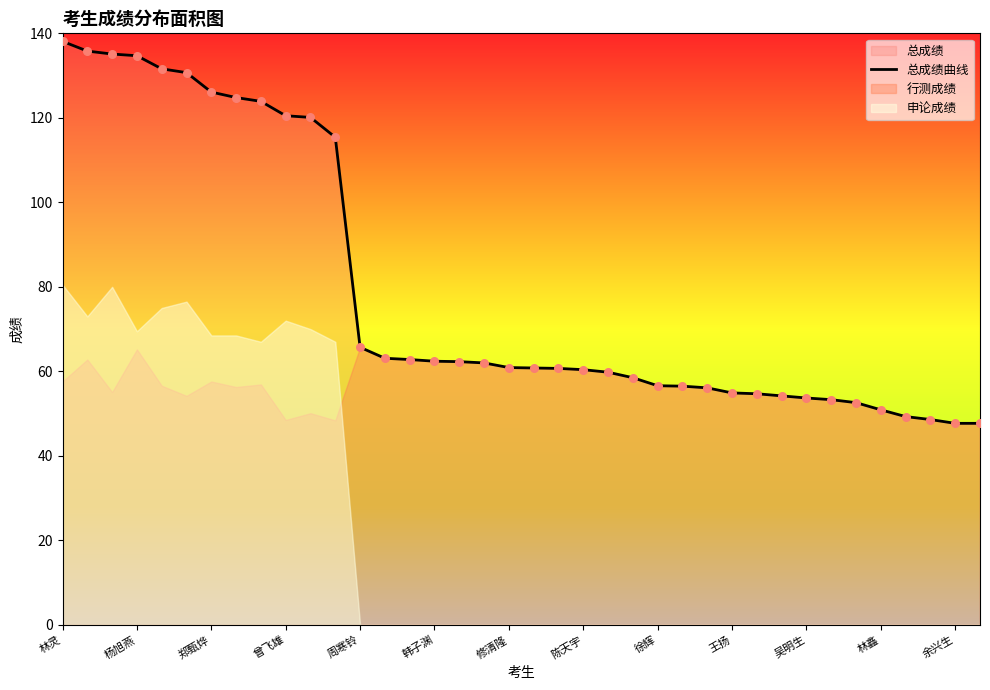

The value of 总成绩曲线 at 韩子渊 is 62.4. True or false?

True